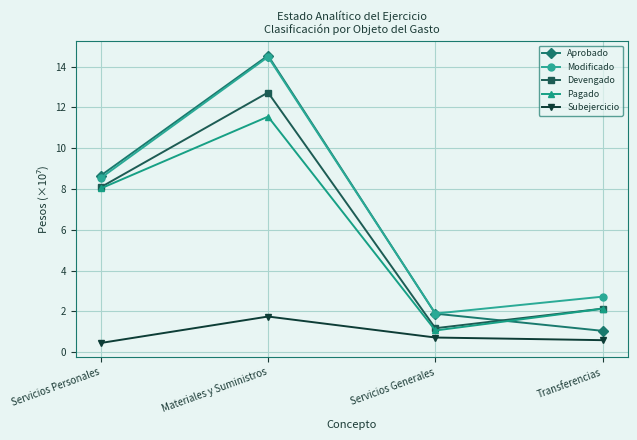

What is the maximum value for Pagado?

11.6